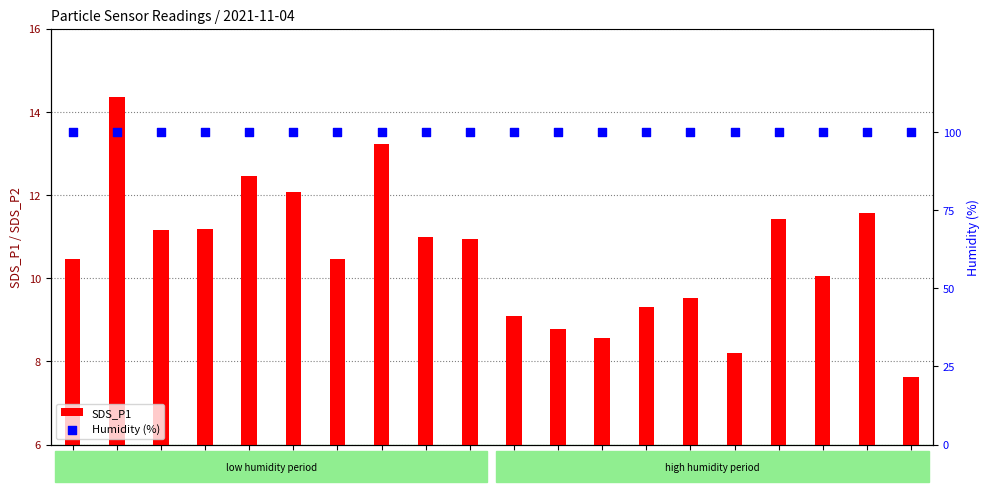

At how many categories does at least one series exceed 96?

20